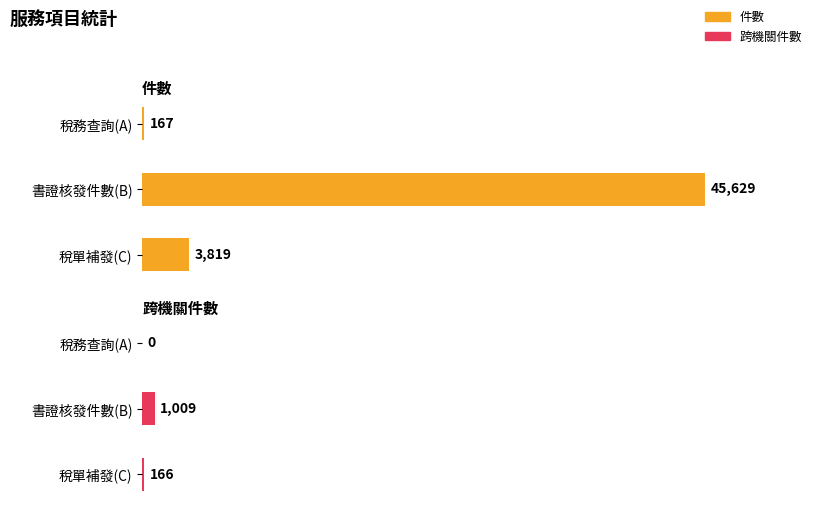

Which series has the widest spread of values?

件數